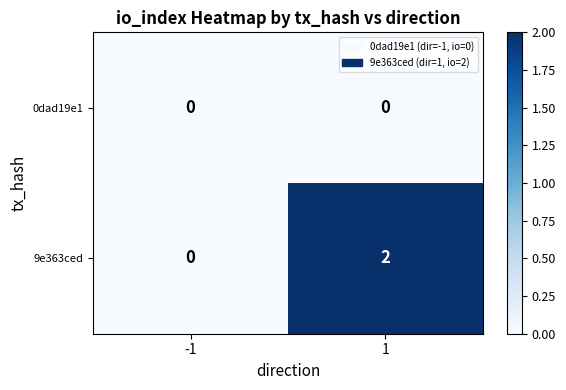

Is it true that 9e363ced equals 2 at 1?

True